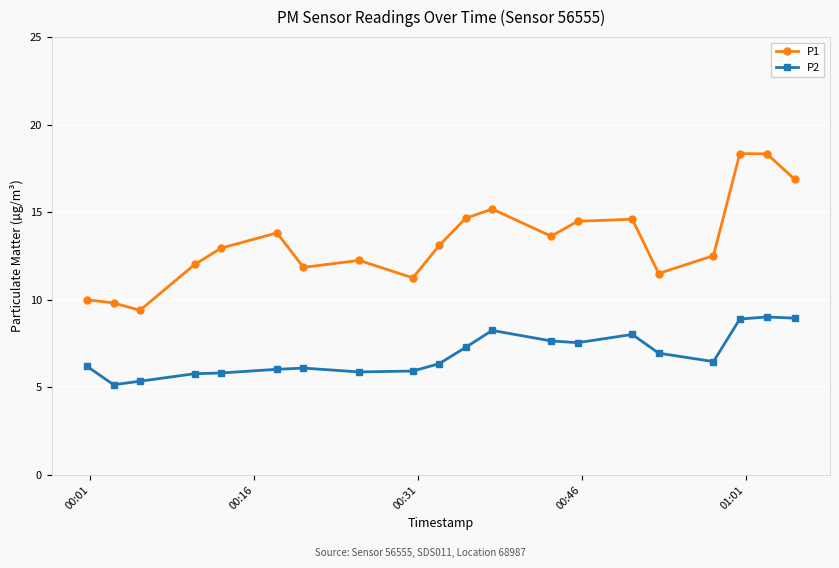

Does the chart display data point markers on the line(s)?

Yes